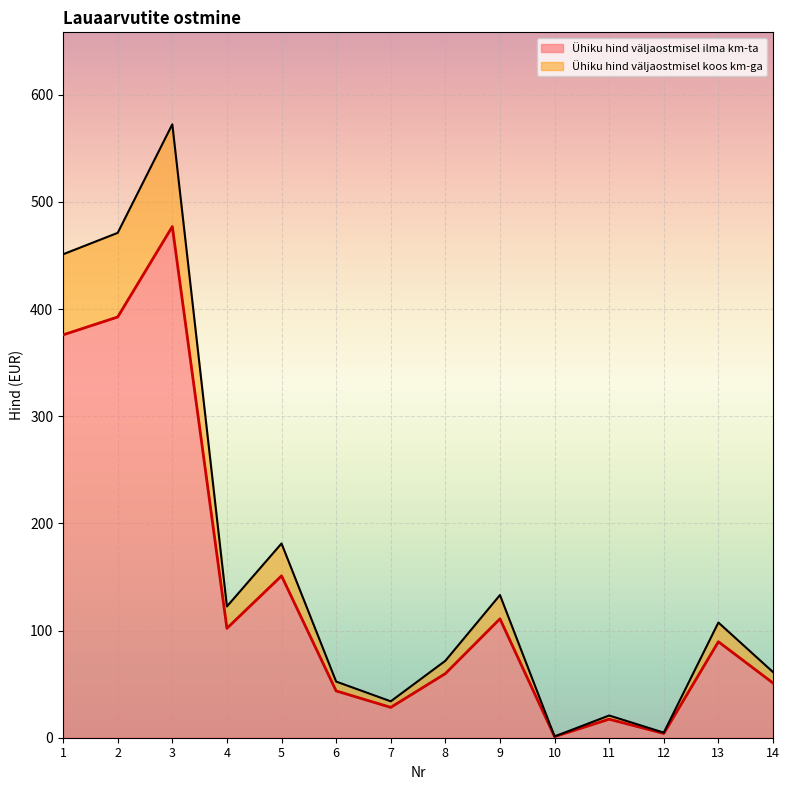

Which series has the largest range (max minus min)?

Ühiku hind väljaostmisel ilma km-ta